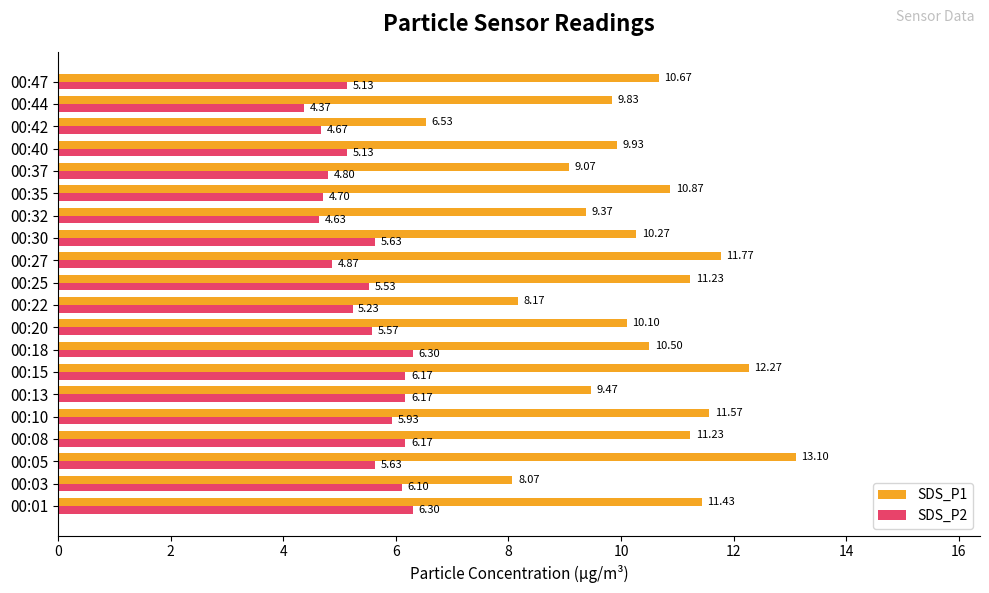

What is the difference between the maximum and minimum values in the SDS_P1 series?

6.6